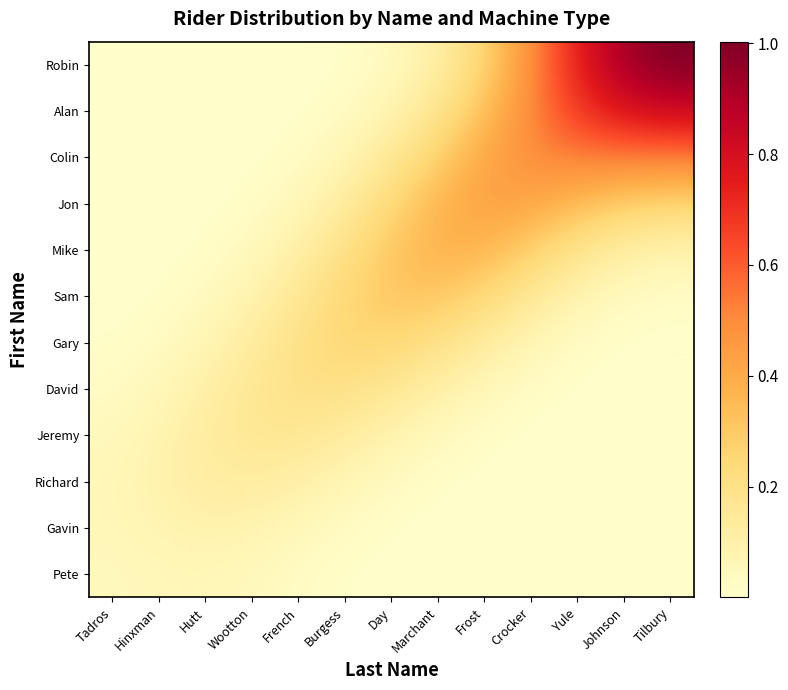

What is the difference between the highest and lowest values at Hinxman?

0.1